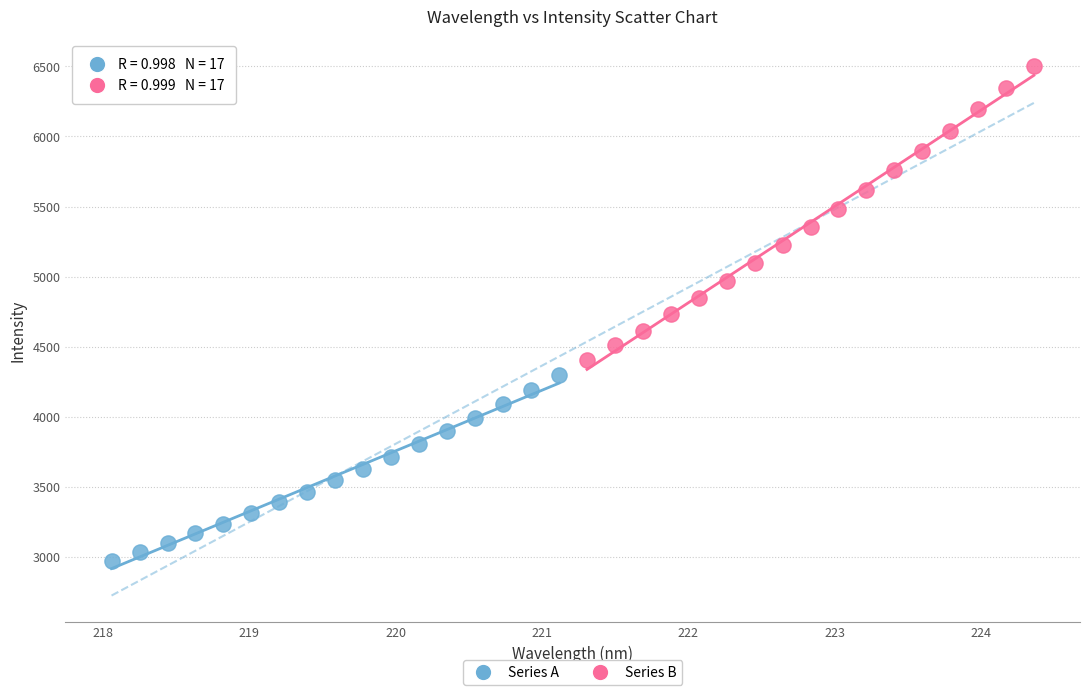

Which series contains the lowest Y value?

Series A